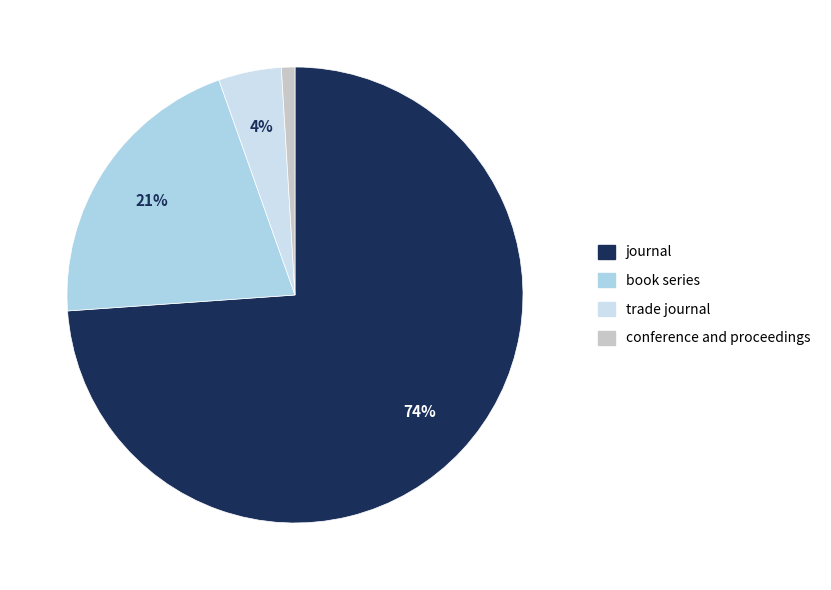

How many slices are in this pie chart?

4